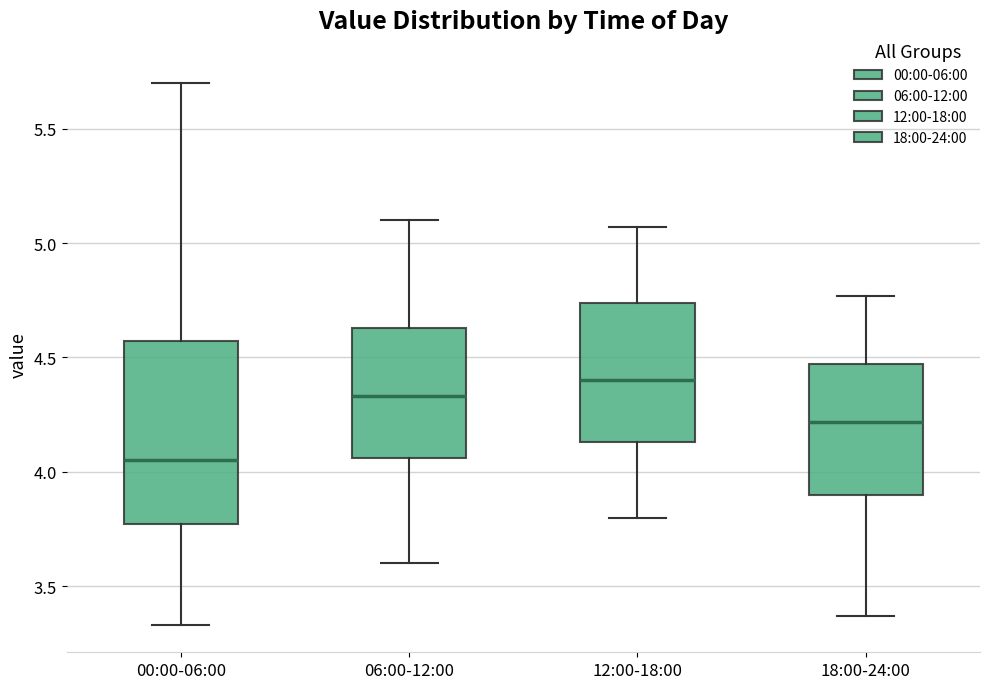

Where is the lower edge of the box for 18:00-24:00 on the y-axis? The values are not printed on the chart, so give them approximately, as read against the axis.

3.90